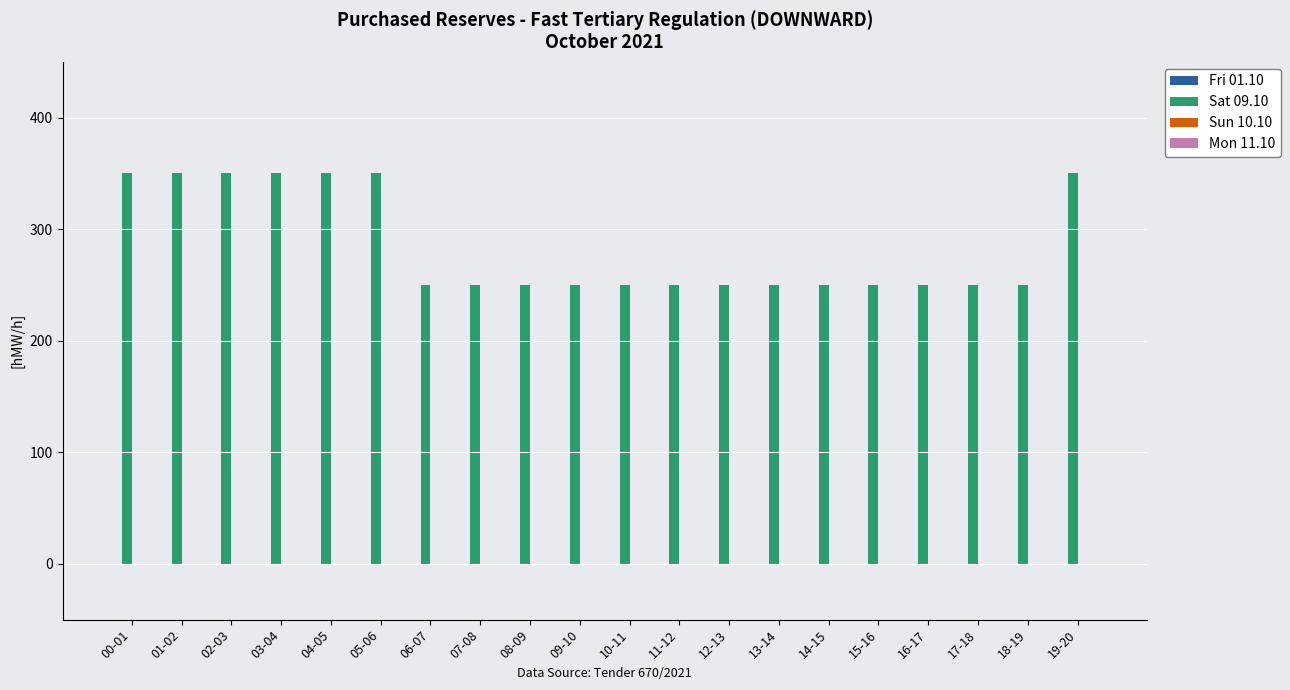

What is the average value?

285